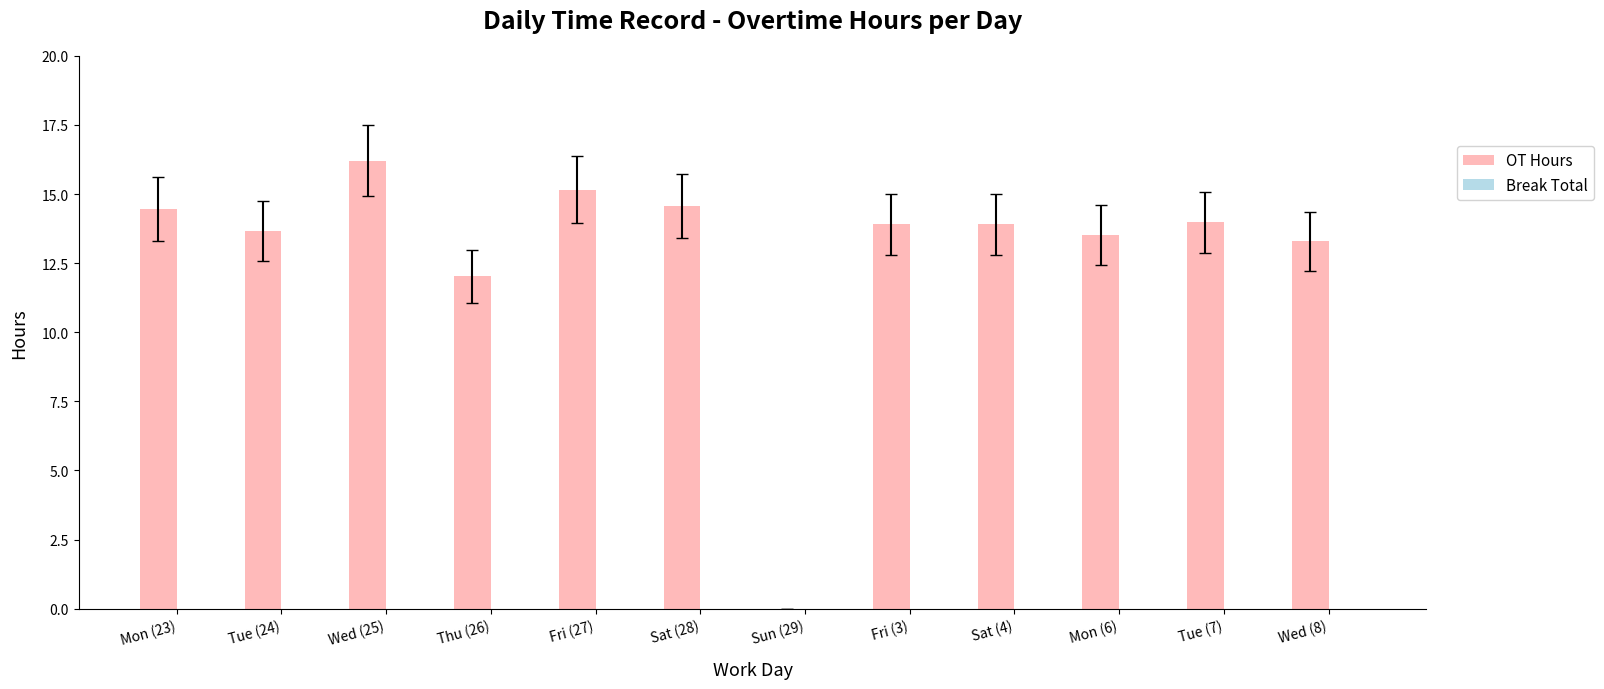

The chart shows a value of 20.7 at Tue (7). True or false?

False